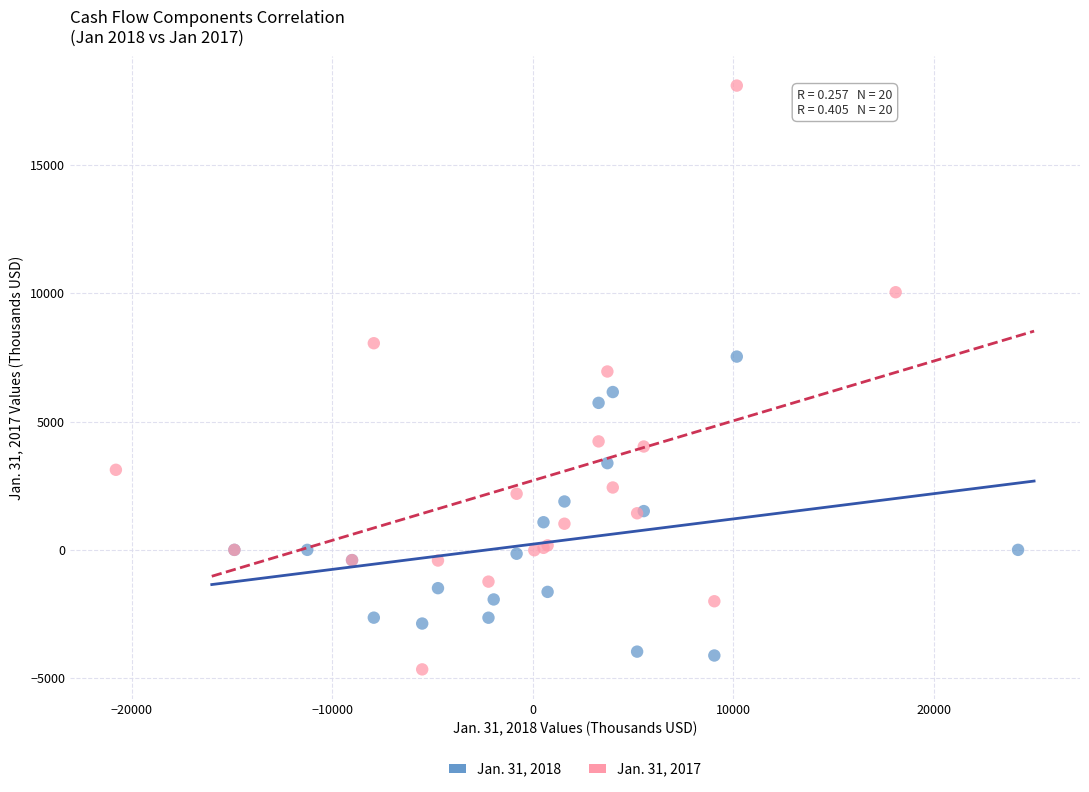

Which series has the largest Y range (max minus min)?

Jan. 31, 2017